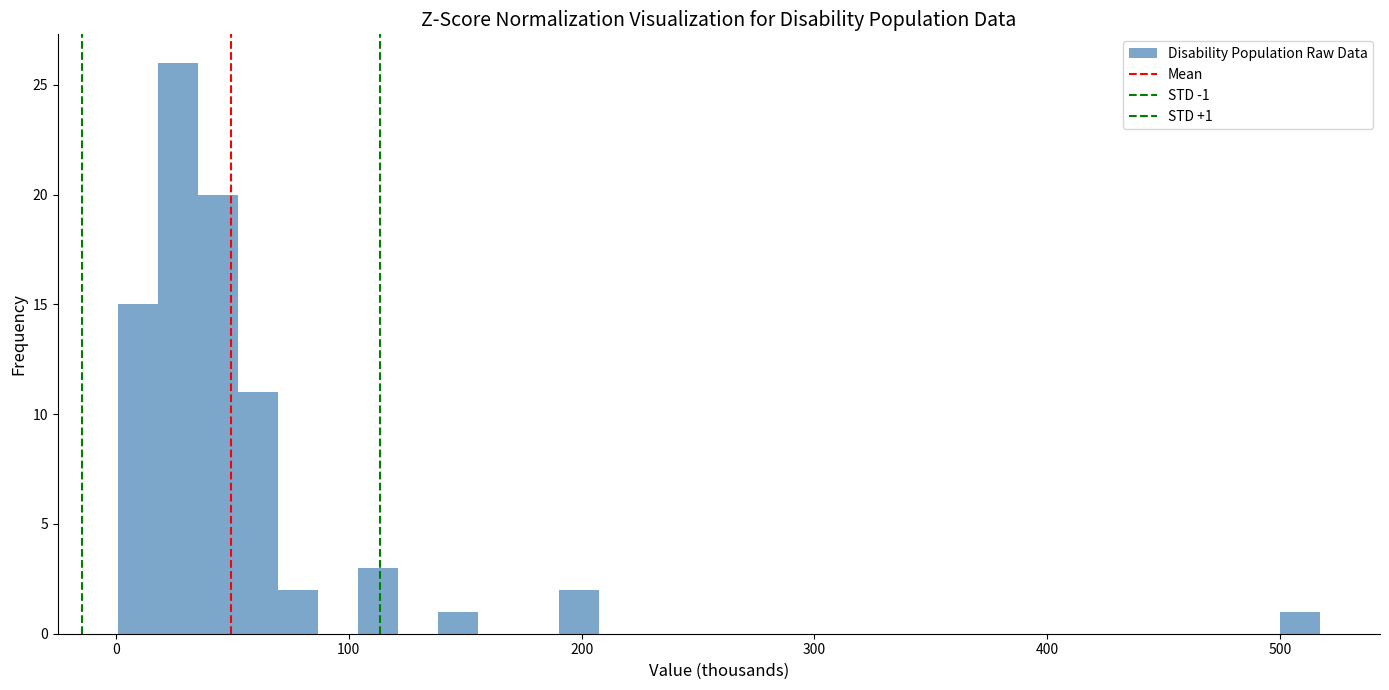

Read against the x-axis, roughly where is the centre of the tallest bar?

30